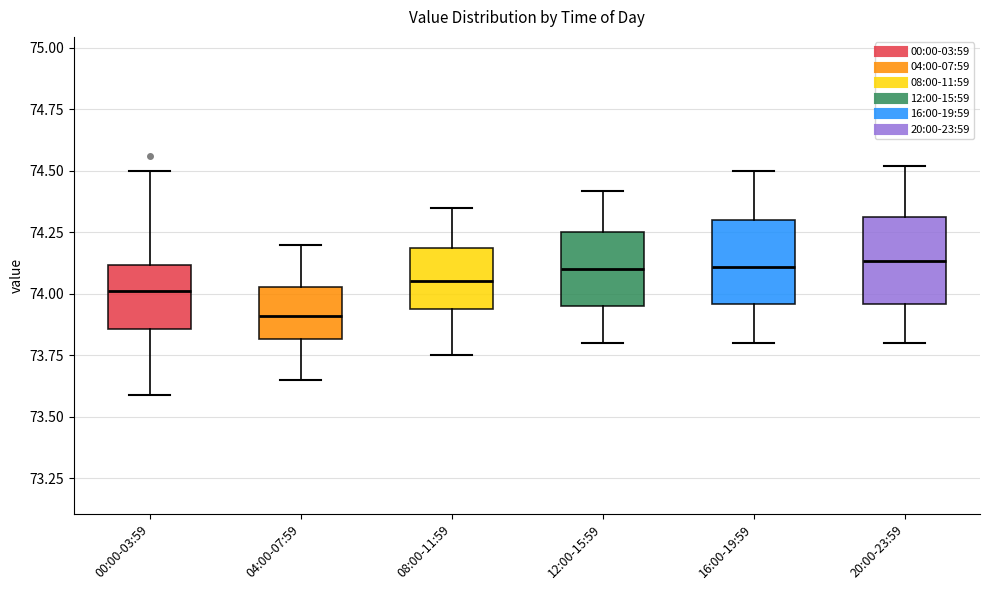

Where does the lower whisker of the box for 04:00-07:59 end on the y-axis? The values are not printed on the chart, so give them approximately, as read against the axis.

73.65